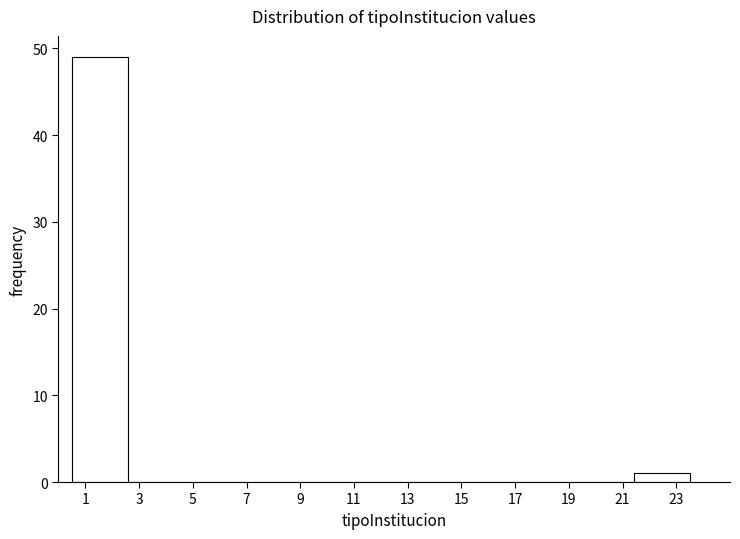

Reading left to right, transcribe this chart: for each bar, give the range it covers on the x-axis and its height. Neither the bar edges nor the heights are printed on the chart, so give them approximately, as read against the axes.

0.6 to 2.6: 49
2.6 to 4.6: 0
4.6 to 6.8: 0
6.8 to 8.8: 0
8.8 to 11.0: 0
11.0 to 13.0: 0
13.0 to 15.2: 0
15.2 to 17.2: 0
17.2 to 19.4: 0
19.4 to 21.4: 0
21.4 to 23.6: 1